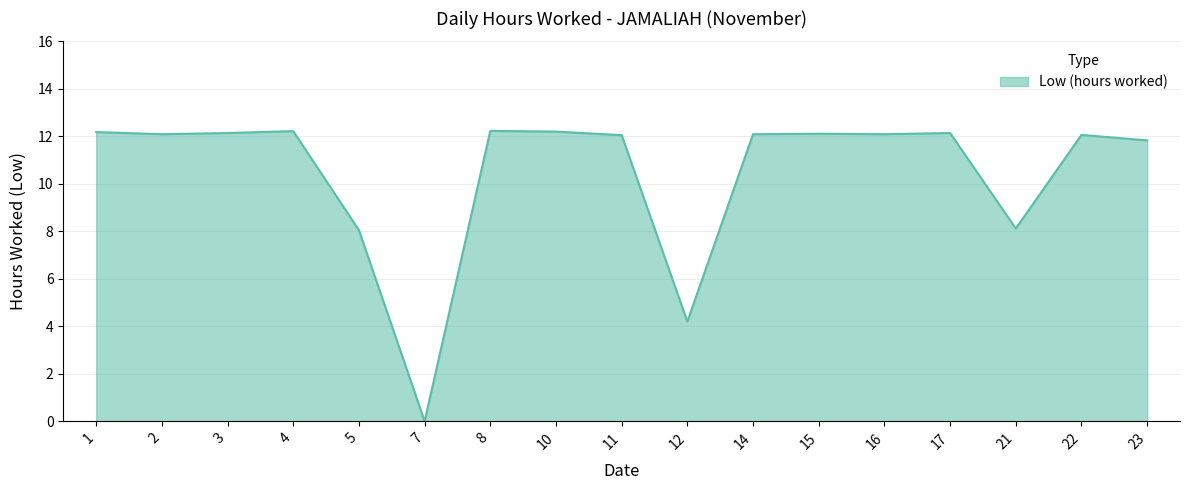

At which category does the chart reach its minimum across all series?

7